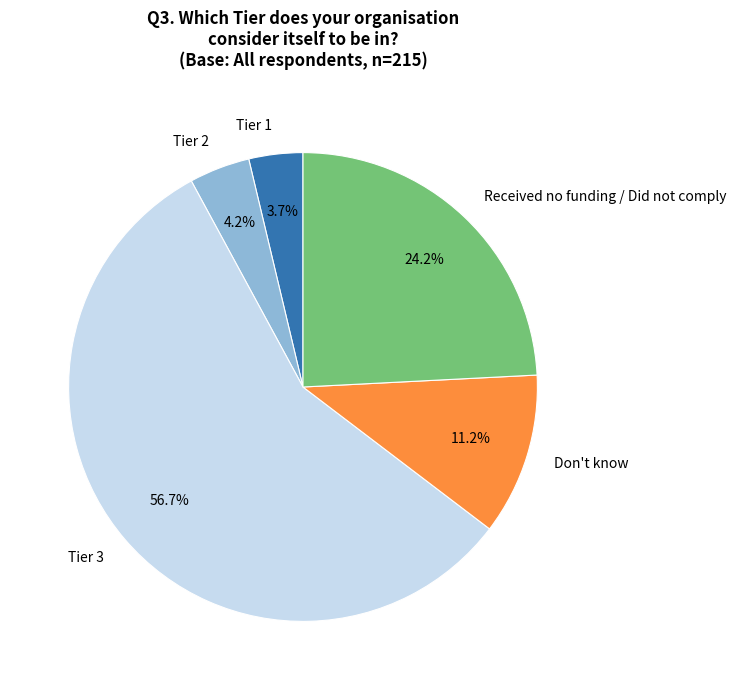

Does Tier 1 account for over 50% of the chart?

No